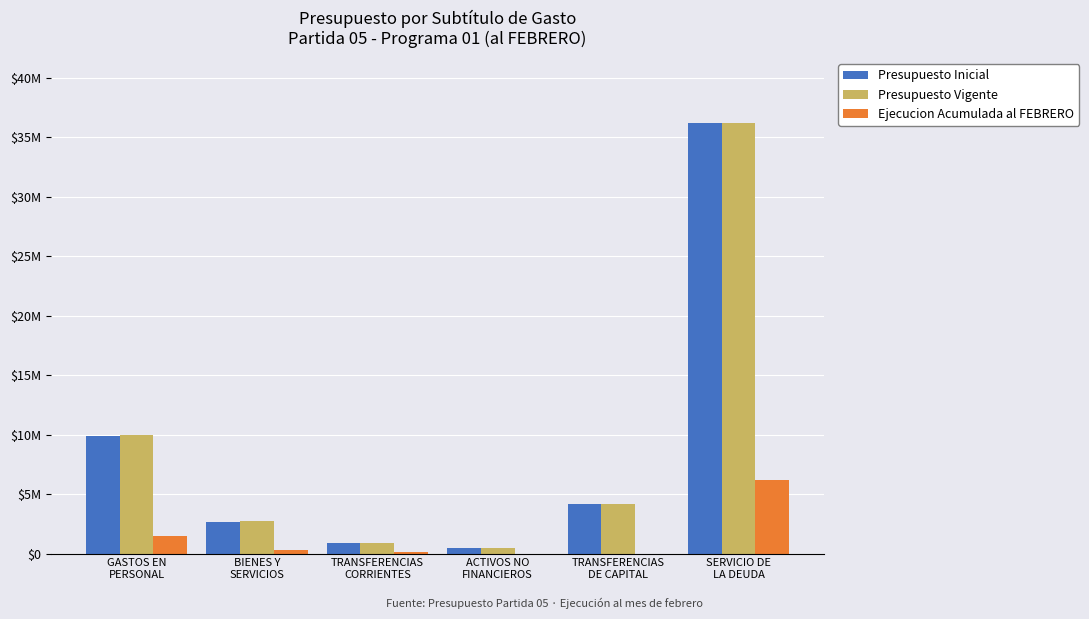

Rank the categories by Ejecucion Acumulada al FEBRERO value from highest to lowest.

SERVICIO DE
LA DEUDA, GASTOS EN
PERSONAL, BIENES Y
SERVICIOS, TRANSFERENCIAS
CORRIENTES, ACTIVOS NO
FINANCIEROS, TRANSFERENCIAS
DE CAPITAL